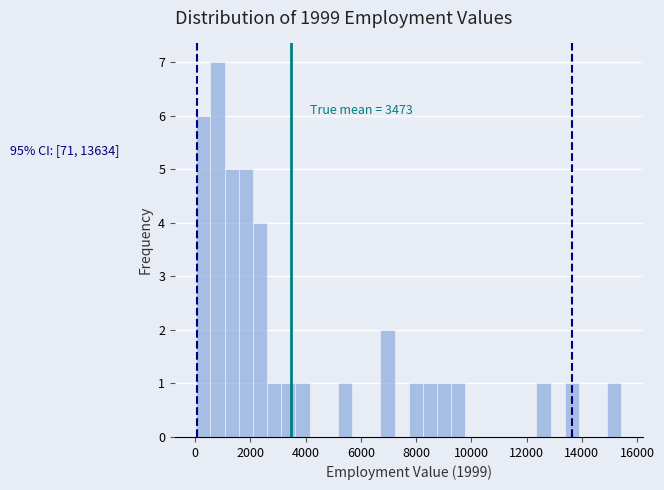

Read against the x-axis, roughly where is the centre of the tallest bar?

800